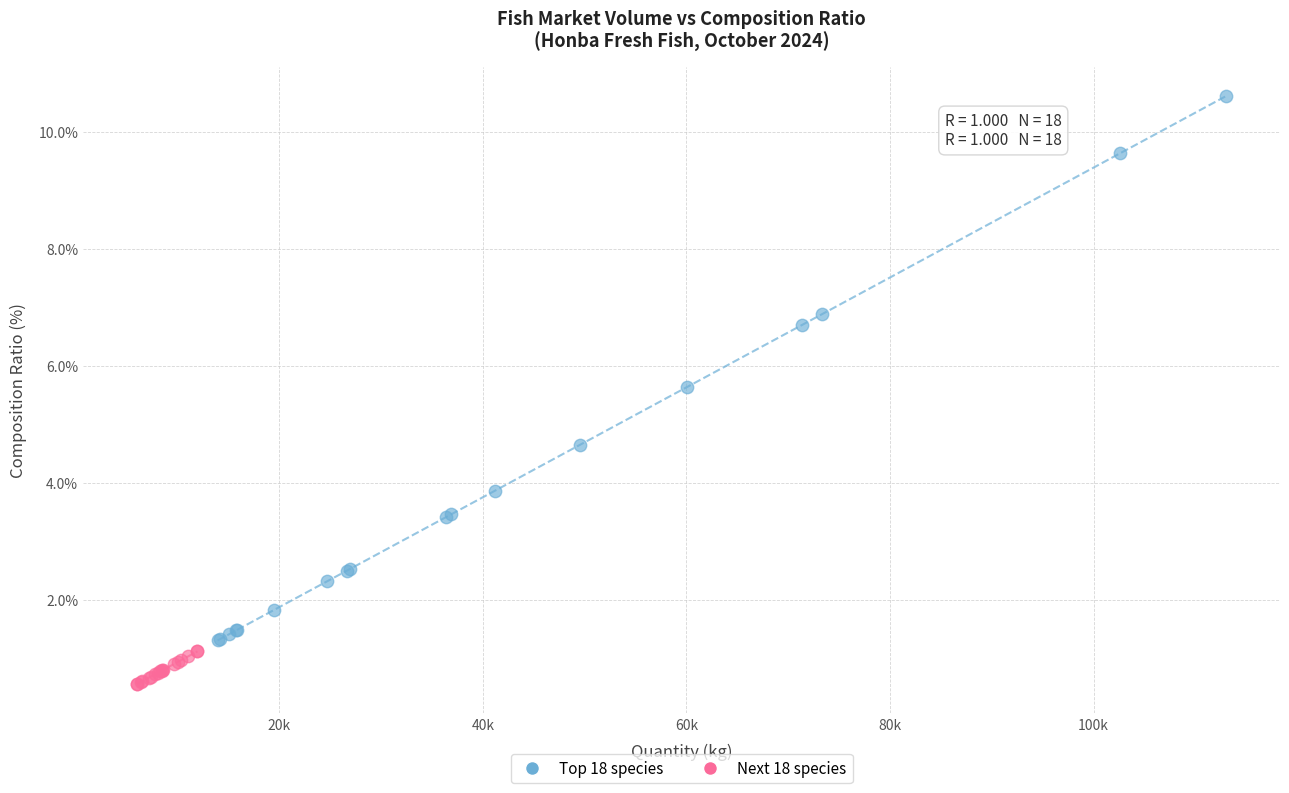

Which series has the largest Y range (max minus min)?

Top 18 species